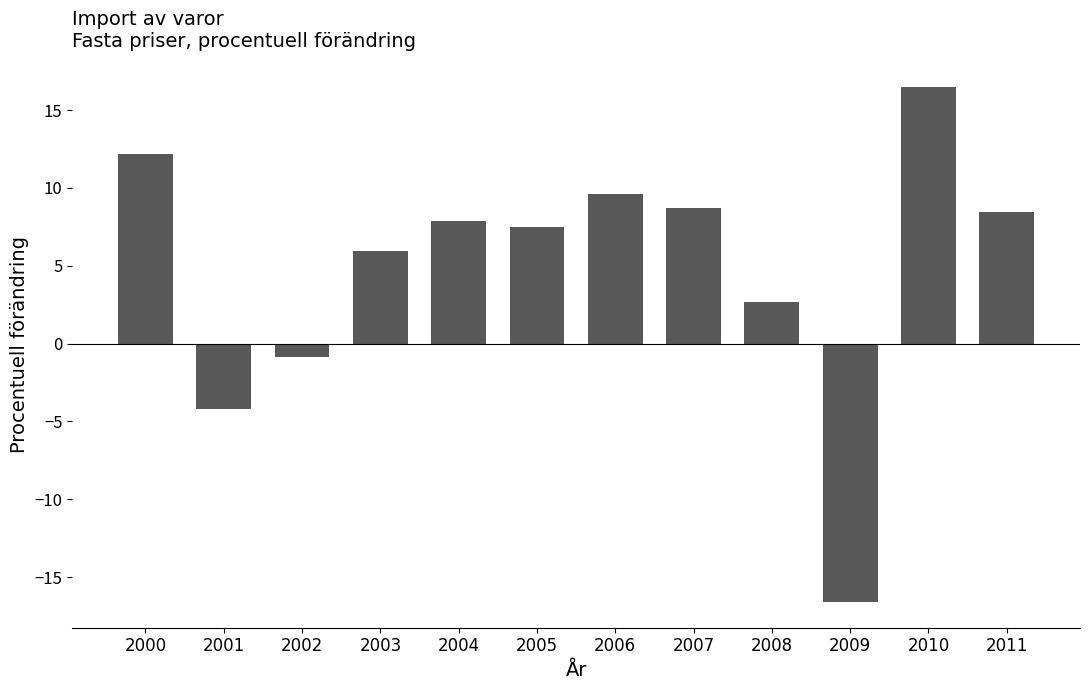

What is the difference between the second highest and second lowest values?

16.4